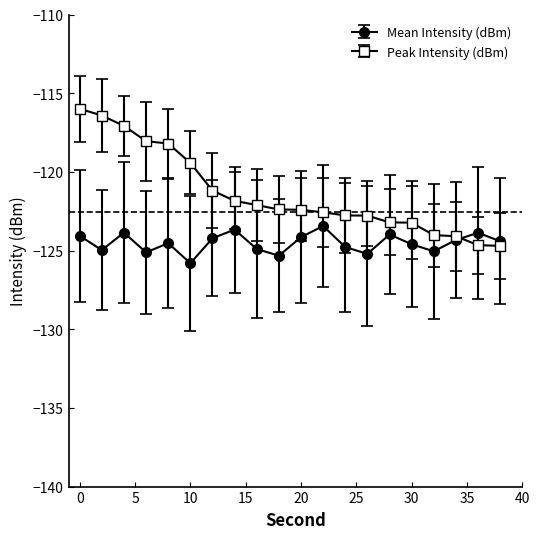

Count the number of categories in the chart.

20